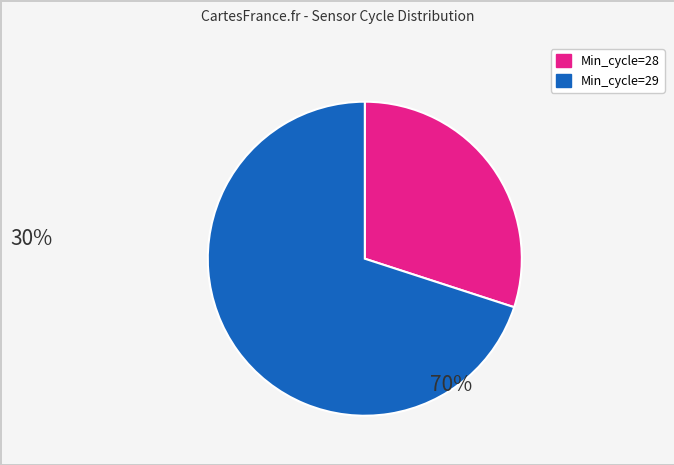

Is there a majority slice in this chart?

Yes